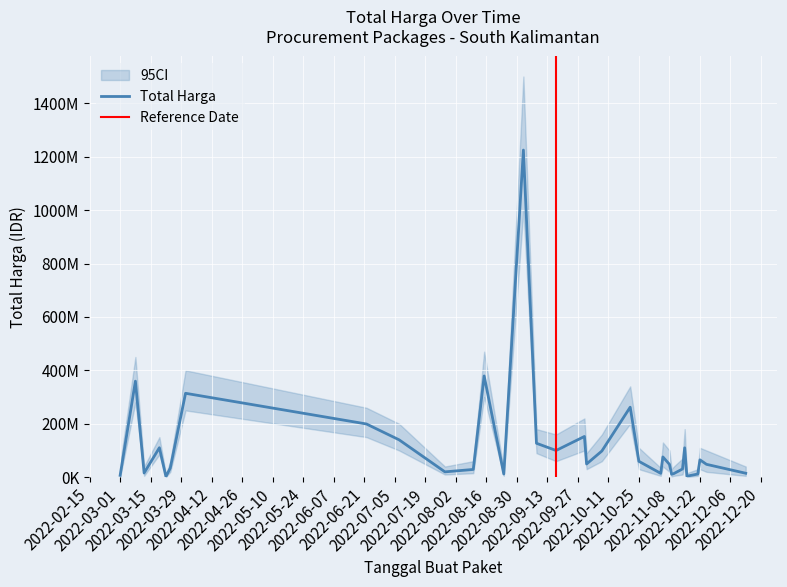

Is it true that ci_lower equals 2600704 at 2022-03-12?

False